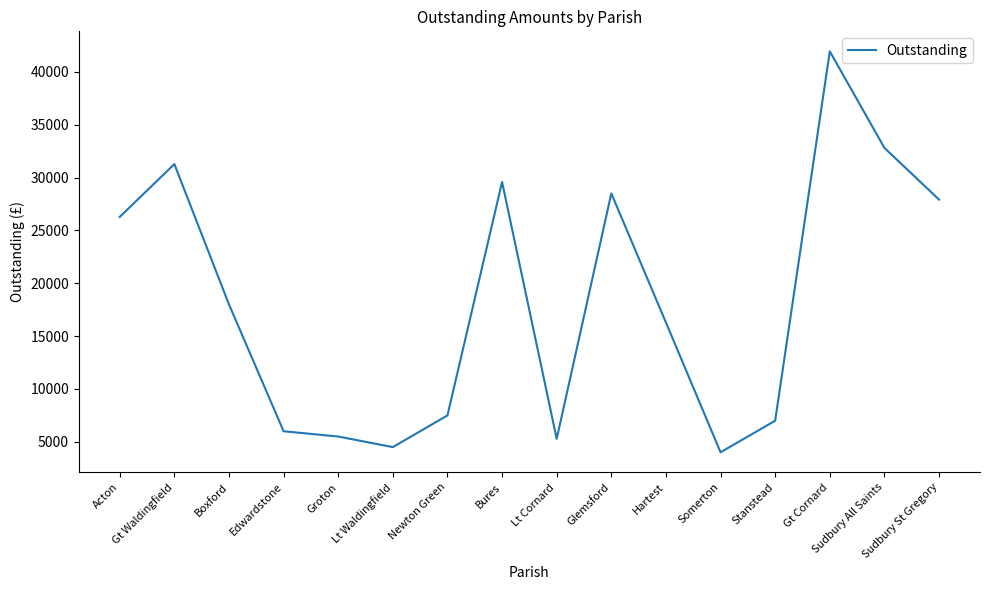

How many values are below 18000?

8